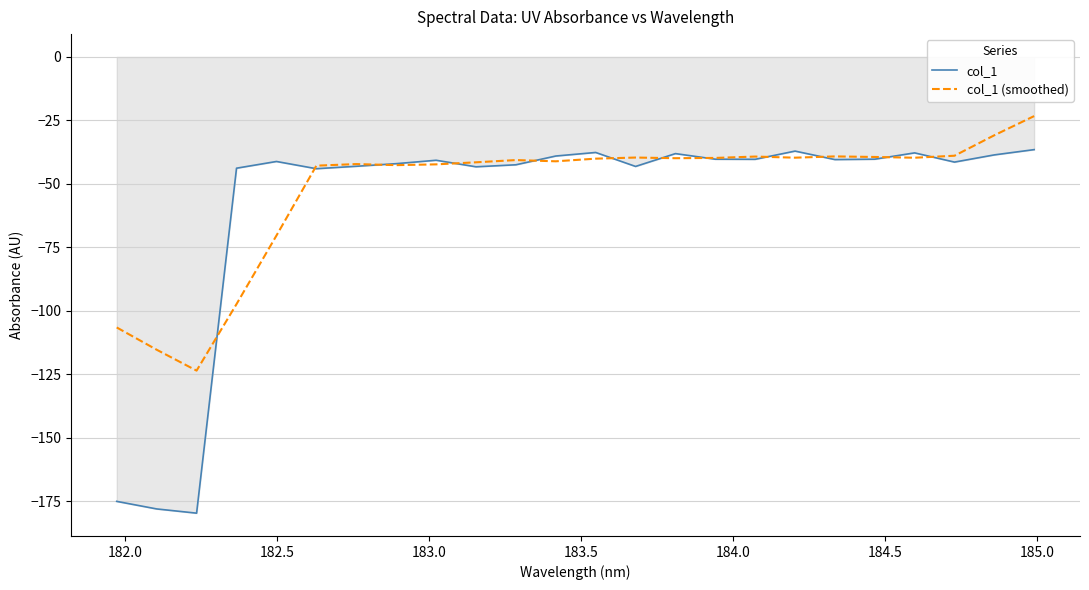

Rank the series by their maximum value, from lowest to highest.

col_1, col_1 (smoothed)